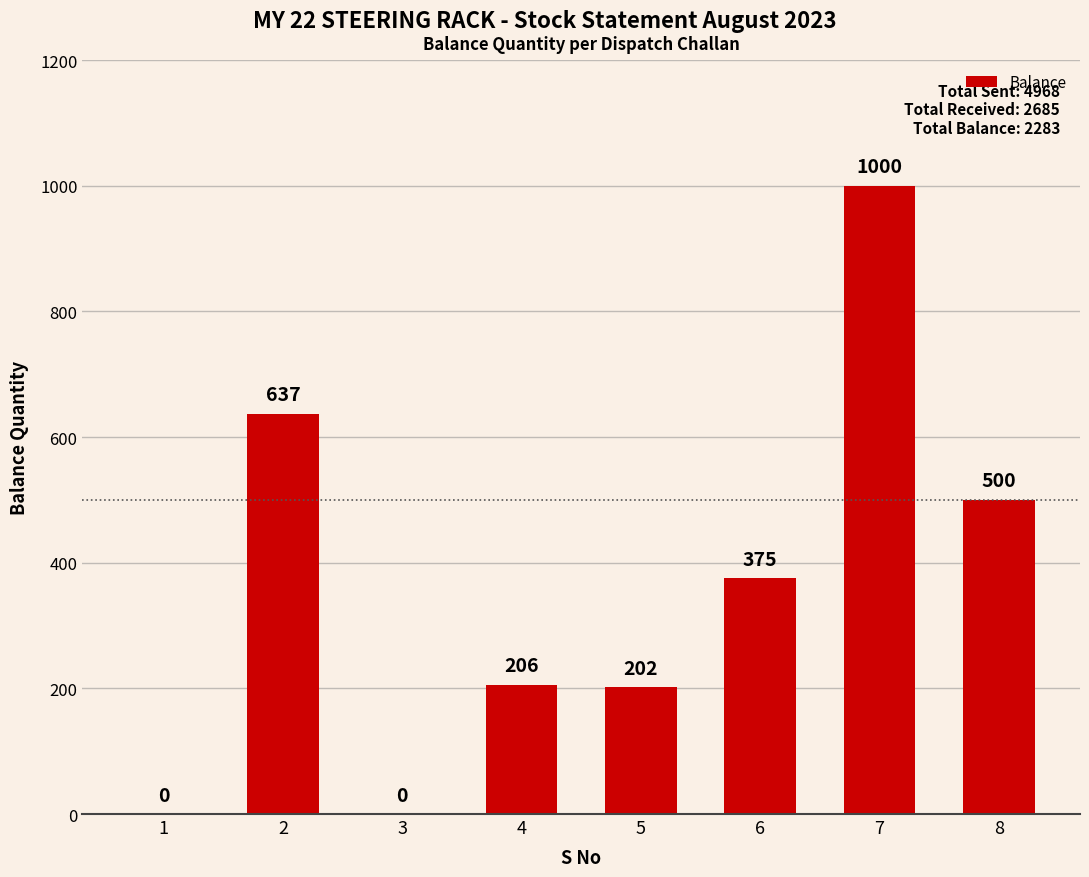

Are the bars grouped side by side (vs. stacked)?

No